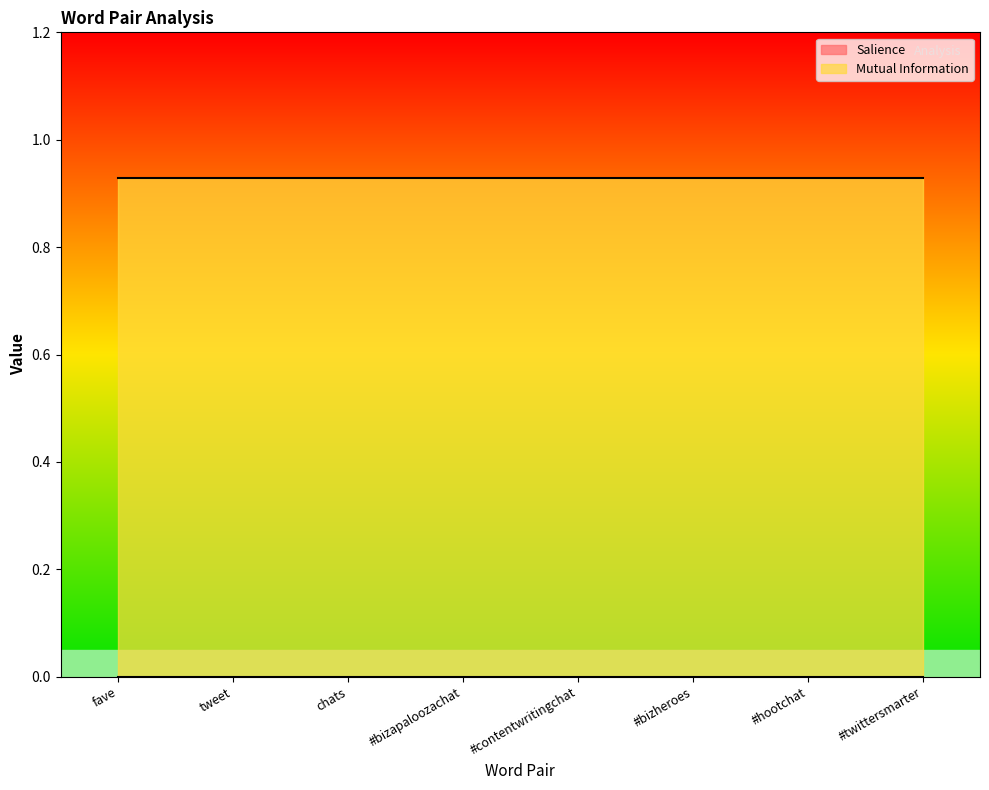

Reading right to left, transcribe all the data shown in this chart.

Salience: 0.0	0.0	0.0	0.0	0.0	0.0	0.0	0.0
Mutual Information: 0.9	0.9	0.9	0.9	0.9	0.9	0.9	0.9